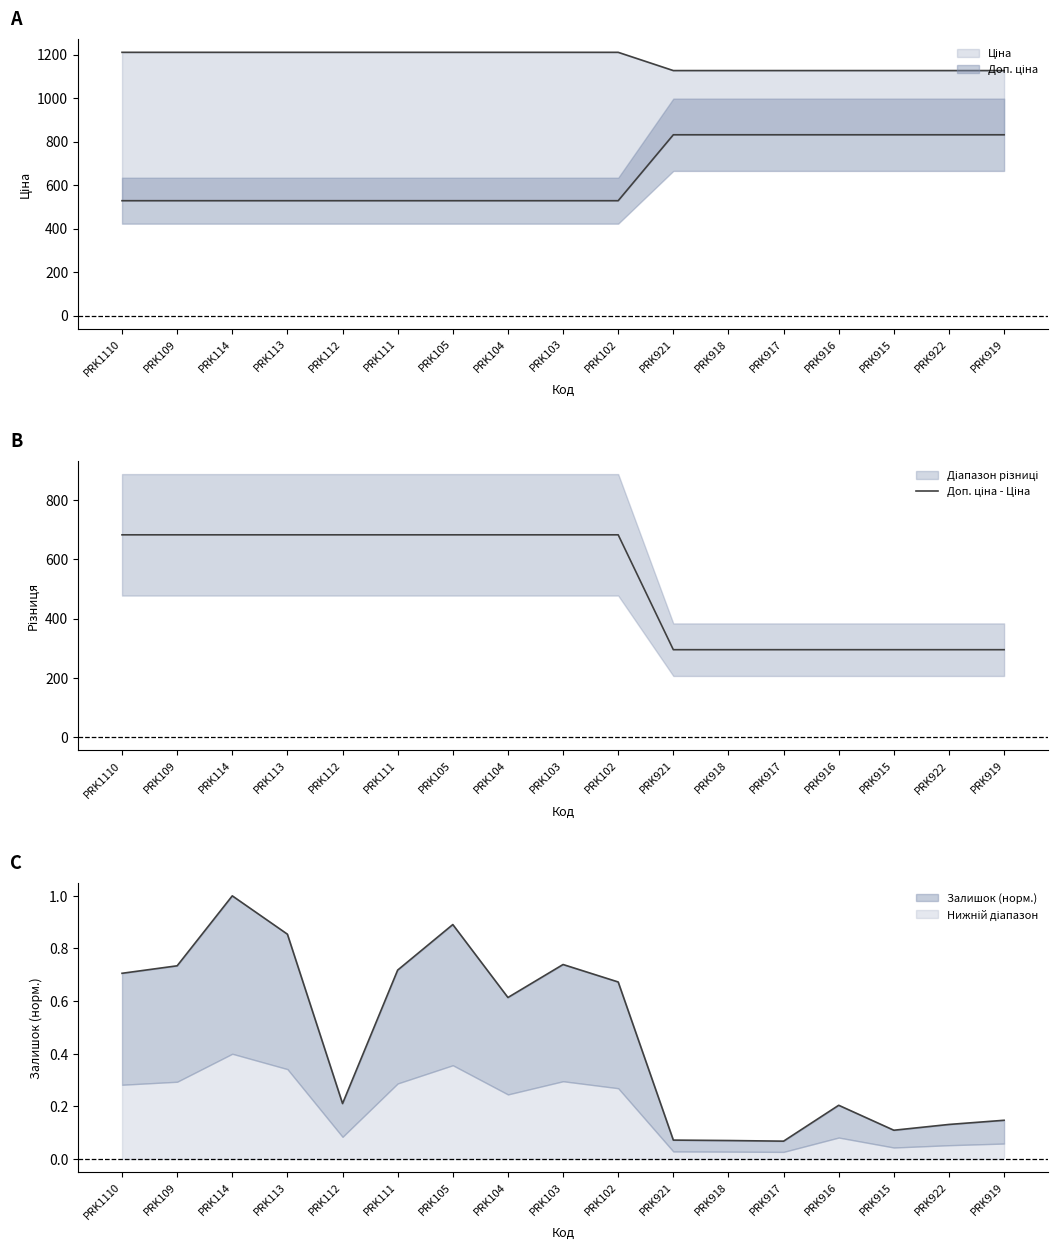

True or false: the data has more than 1 interior local peaks.

False